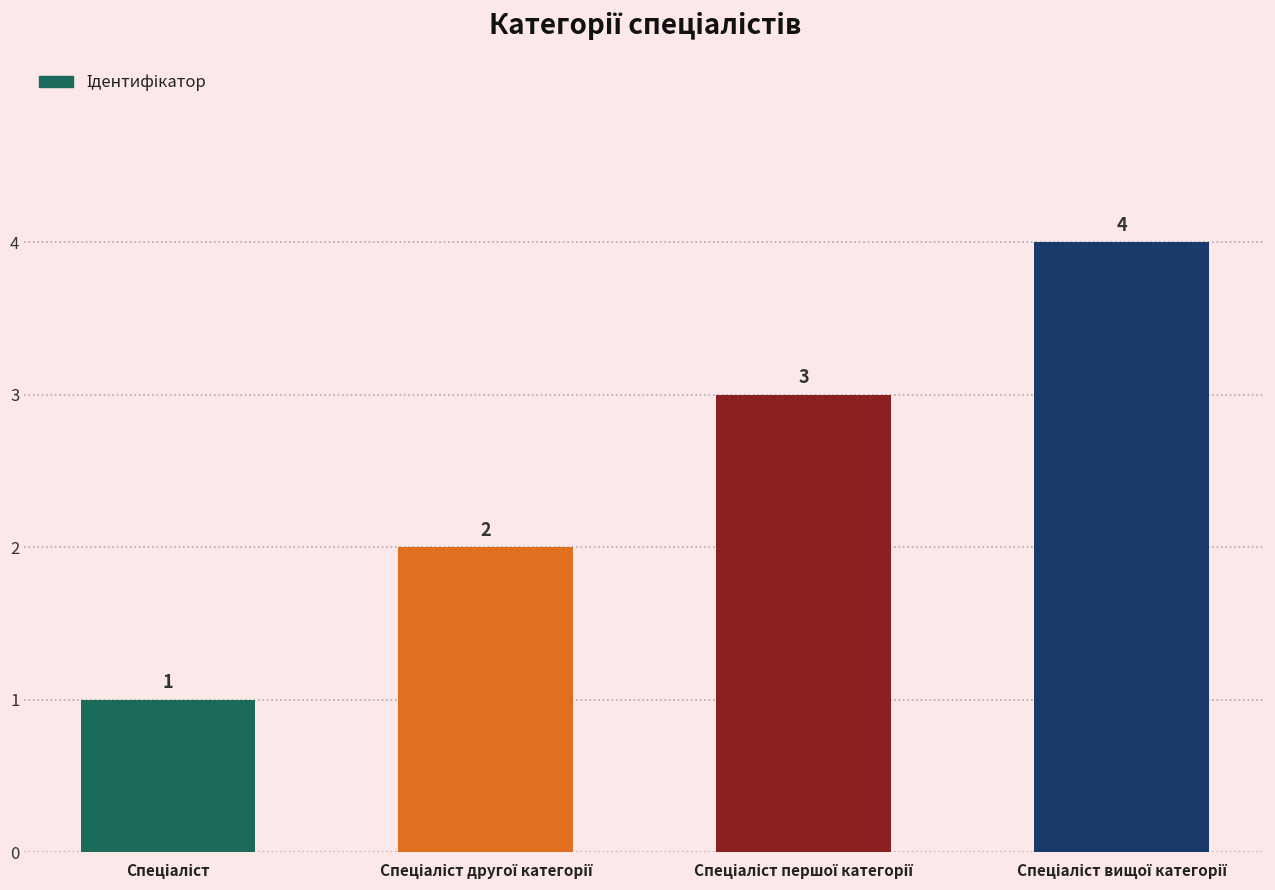

What is the value of the 4th bar from the left?

4